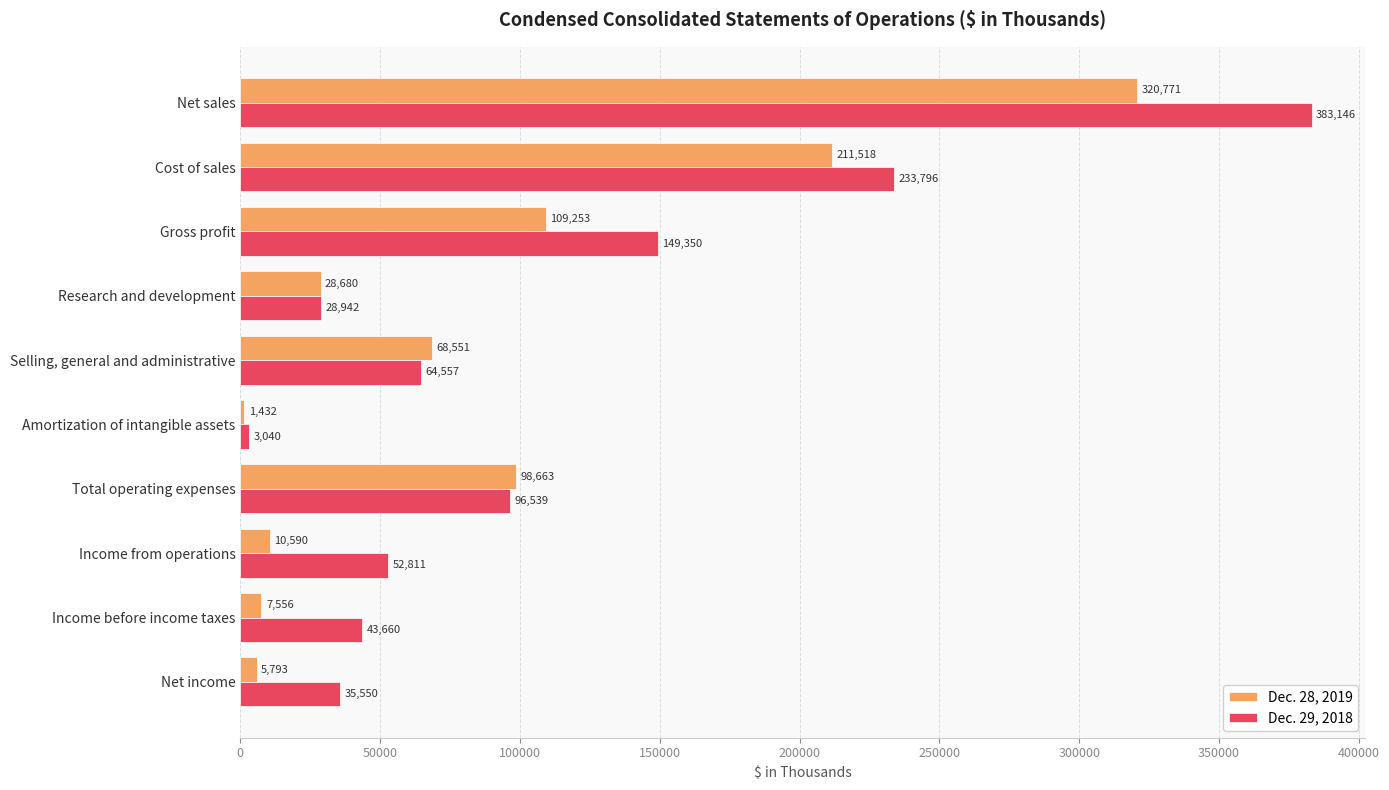

Which series has the widest spread of values?

Dec. 29, 2018